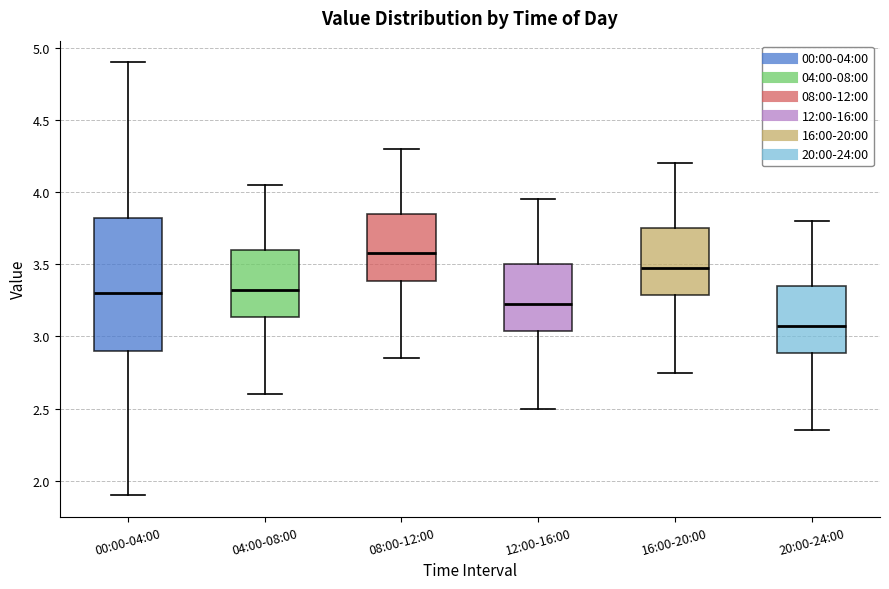

Where is the upper edge of the box for 20:00-24:00 on the y-axis? The values are not printed on the chart, so give them approximately, as read against the axis.

3.35